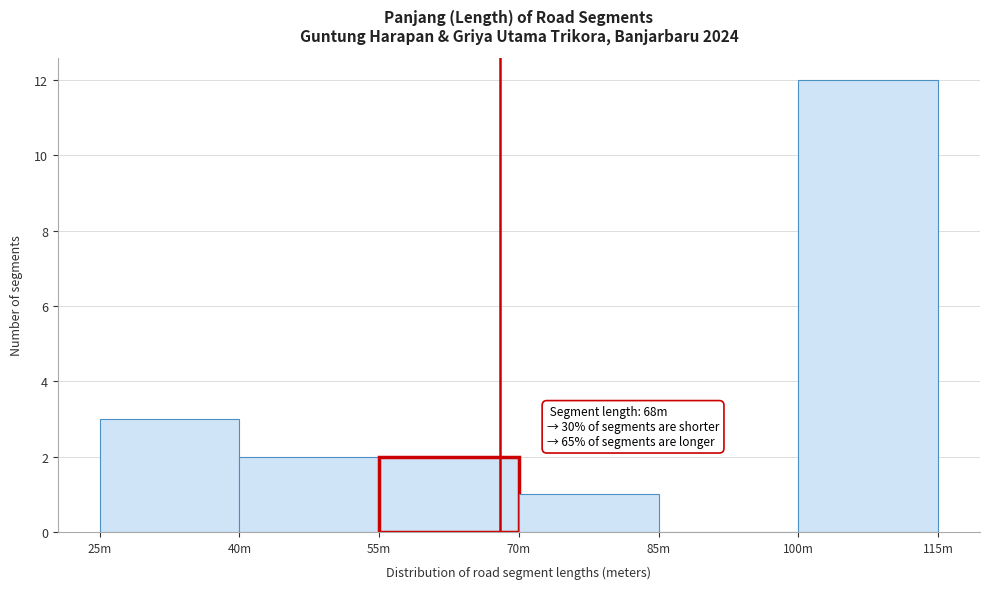

Reading left to right, extract all data points from this chart.

25m=3	40m=2	55m=2	70m=1	85m=0	100m=12